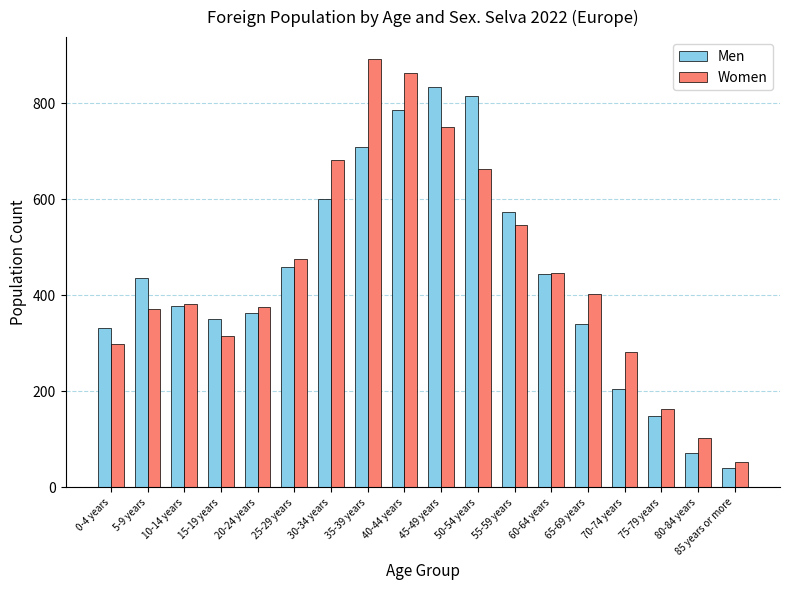

Reading right to left, what are all the values shown in this chart?

Men: 41	71	149	205	340	444	573	815	833	785	709	600	460	364	350	377	437	331
Women: 52	103	163	283	403	447	547	662	751	863	893	682	475	376	315	381	371	299